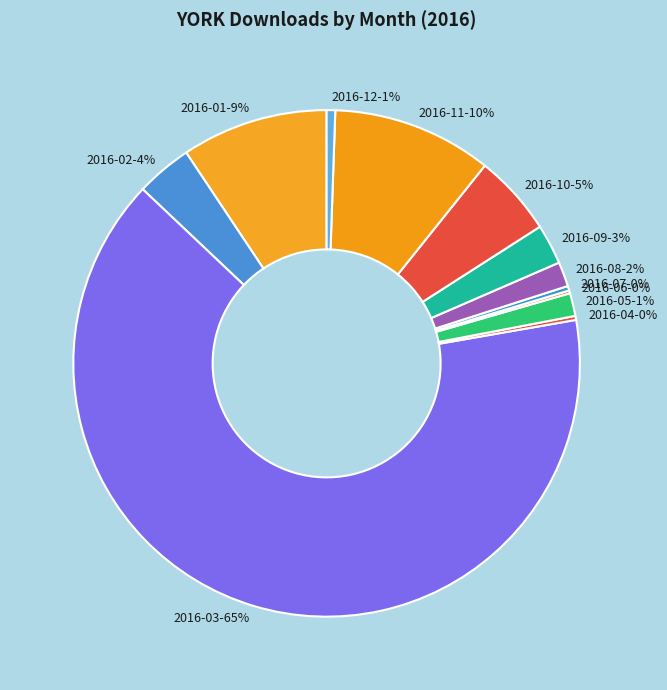

Which has a higher value, 2016-05 or 2016-07?

2016-05